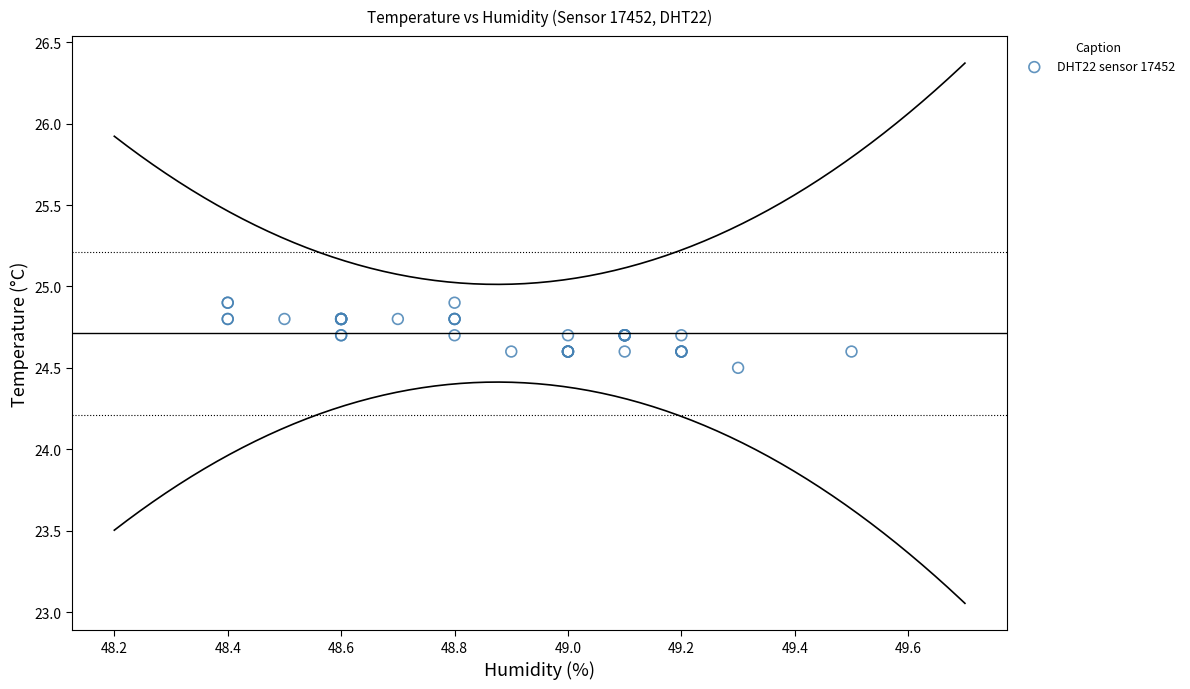

What Y value in the scatter plot is closest to 24?

24.5